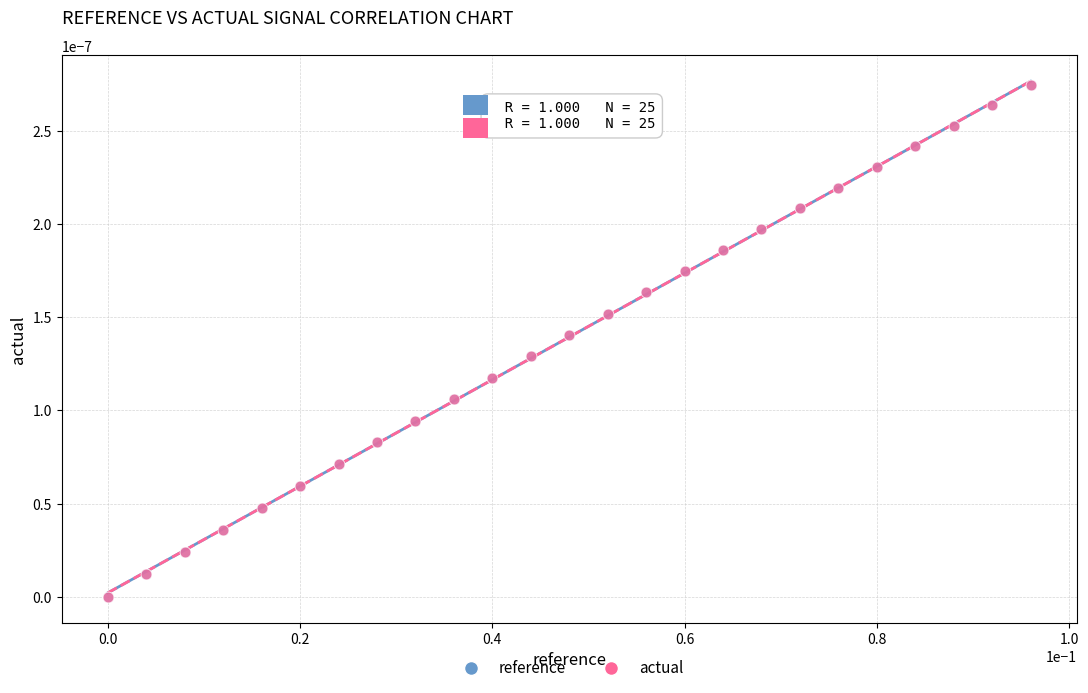

What are all the series names shown in the legend?

reference, actual